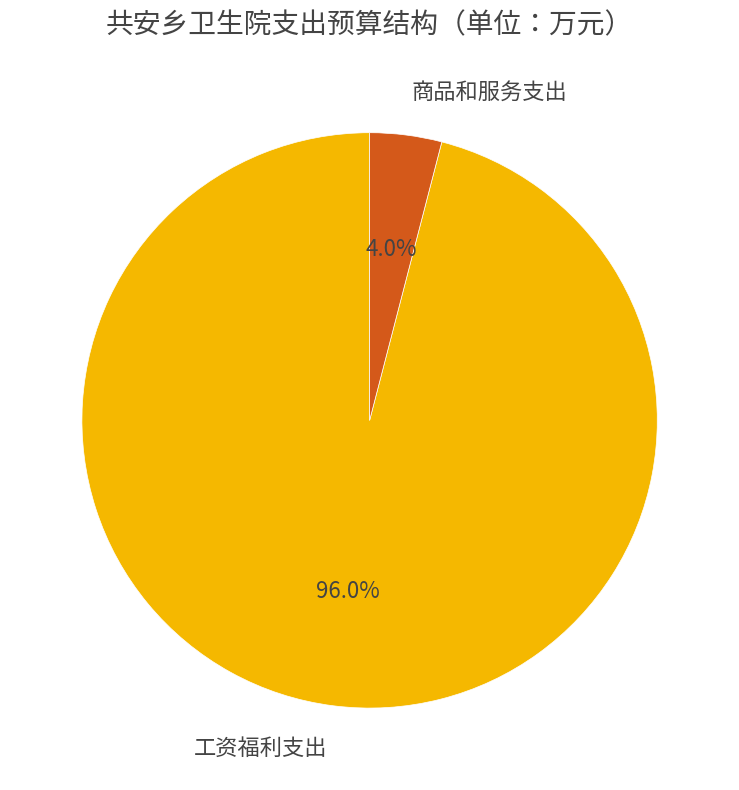

How much of the chart is everything except 商品和服务支出?

96.0%